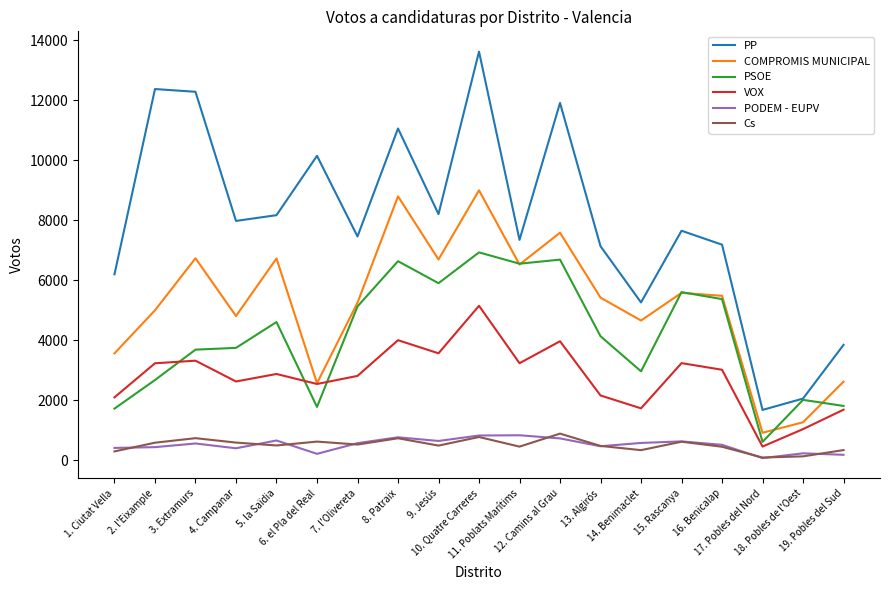

True or false: PODEM - EUPV and VOX intersect in this chart.

False